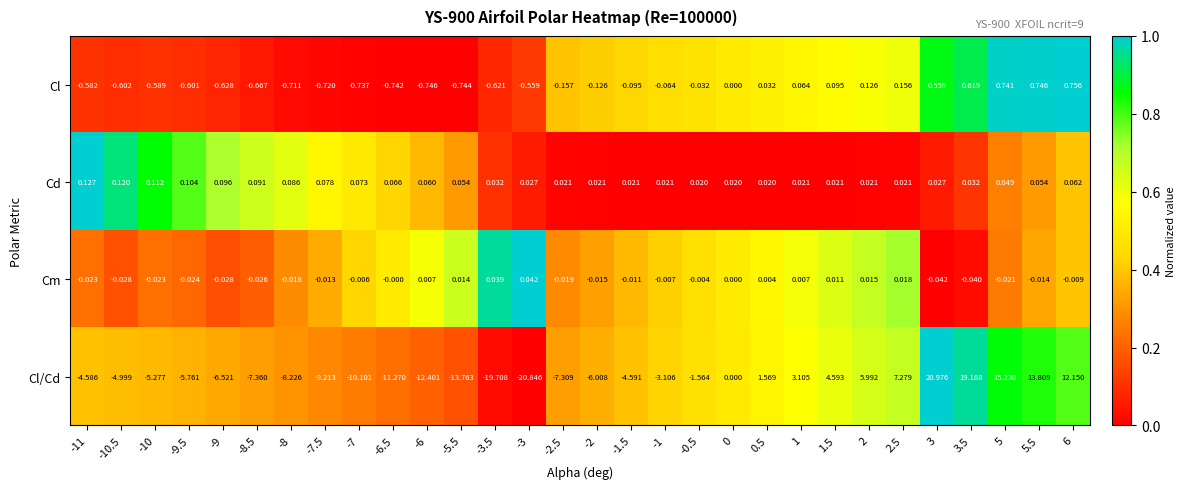

Which series has the largest range (max minus min)?

Cl/Cd